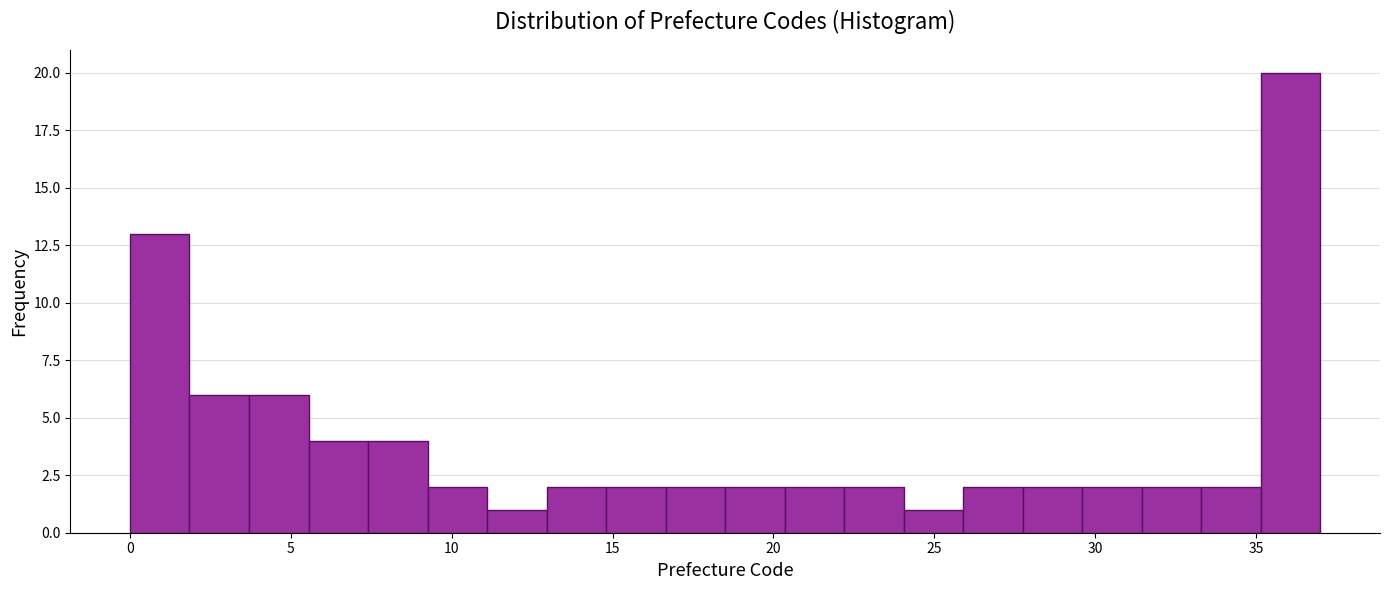

Read against the x-axis, roughly where is the centre of the tallest bar?

36.0